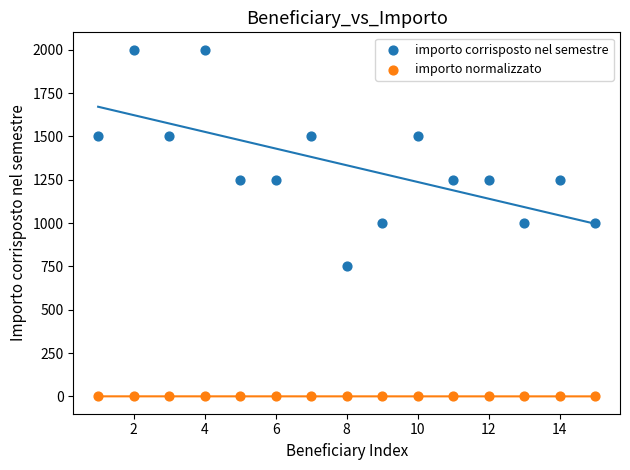

What are all the series names shown in the legend?

importo corrisposto nel semestre, importo normalizzato